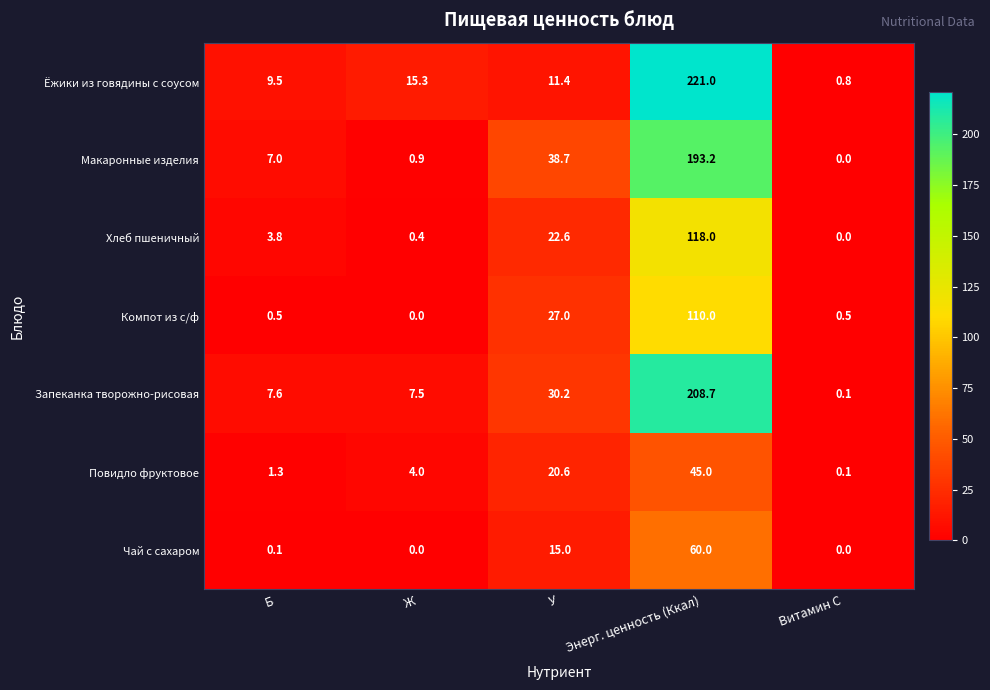

What is the difference between the Компот из с/ф values at Витамин С and У?

26.5